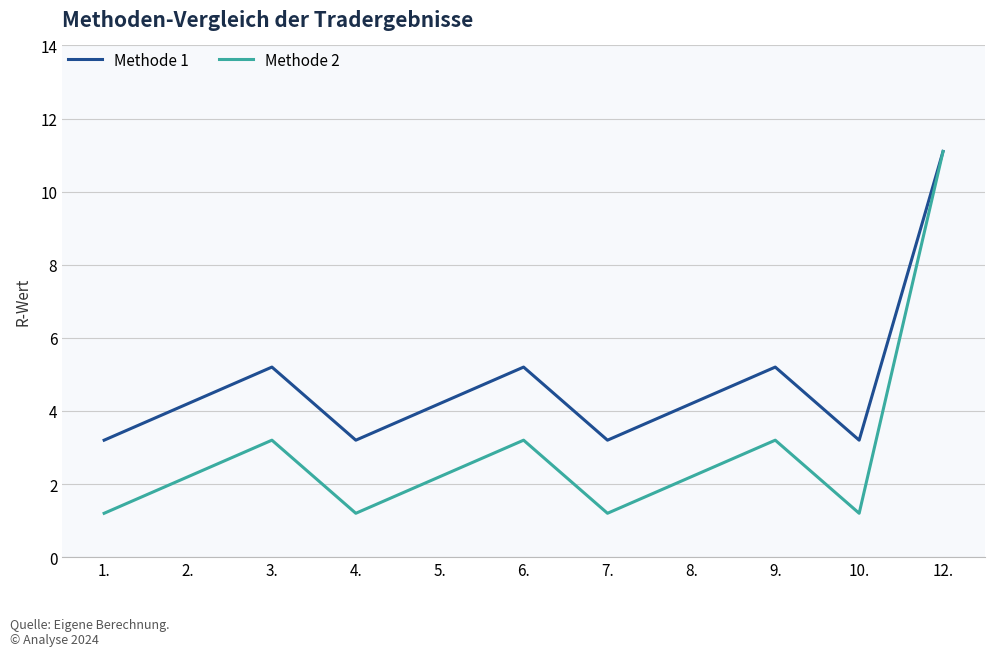

What is the difference between the highest and lowest values at 10.?

2.0